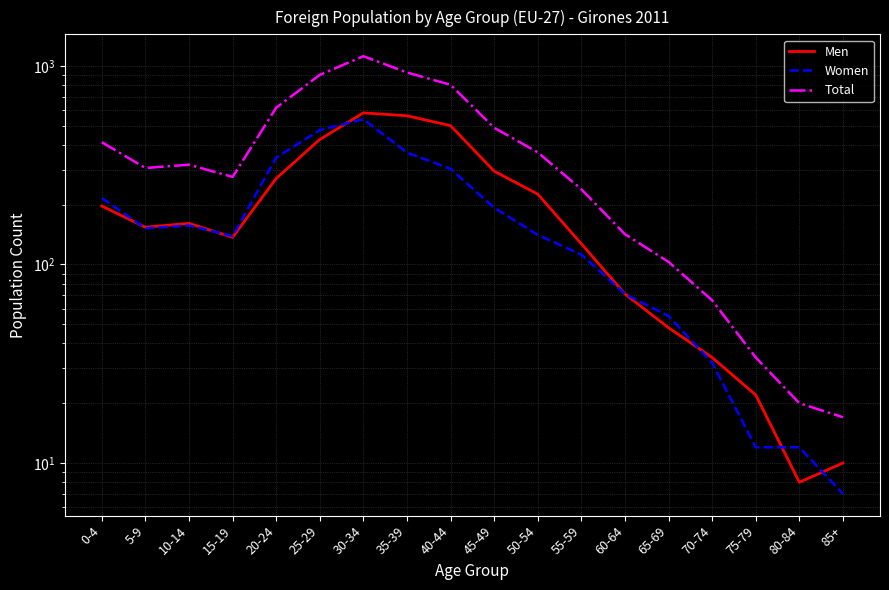

What is the label of the 18th point from the left?

85+